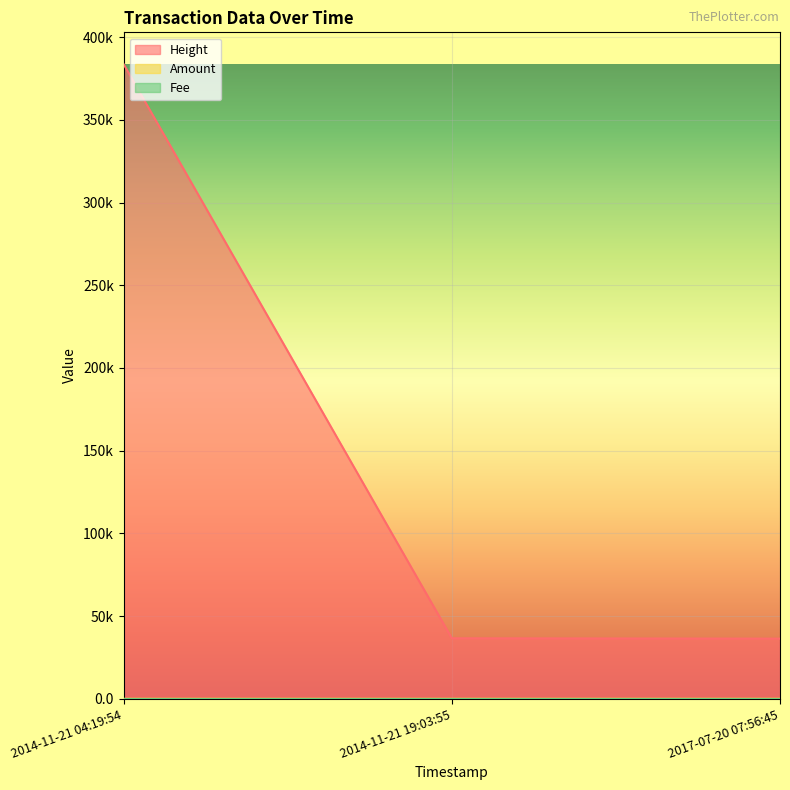

Does the chart display data point markers on the line(s)?

No